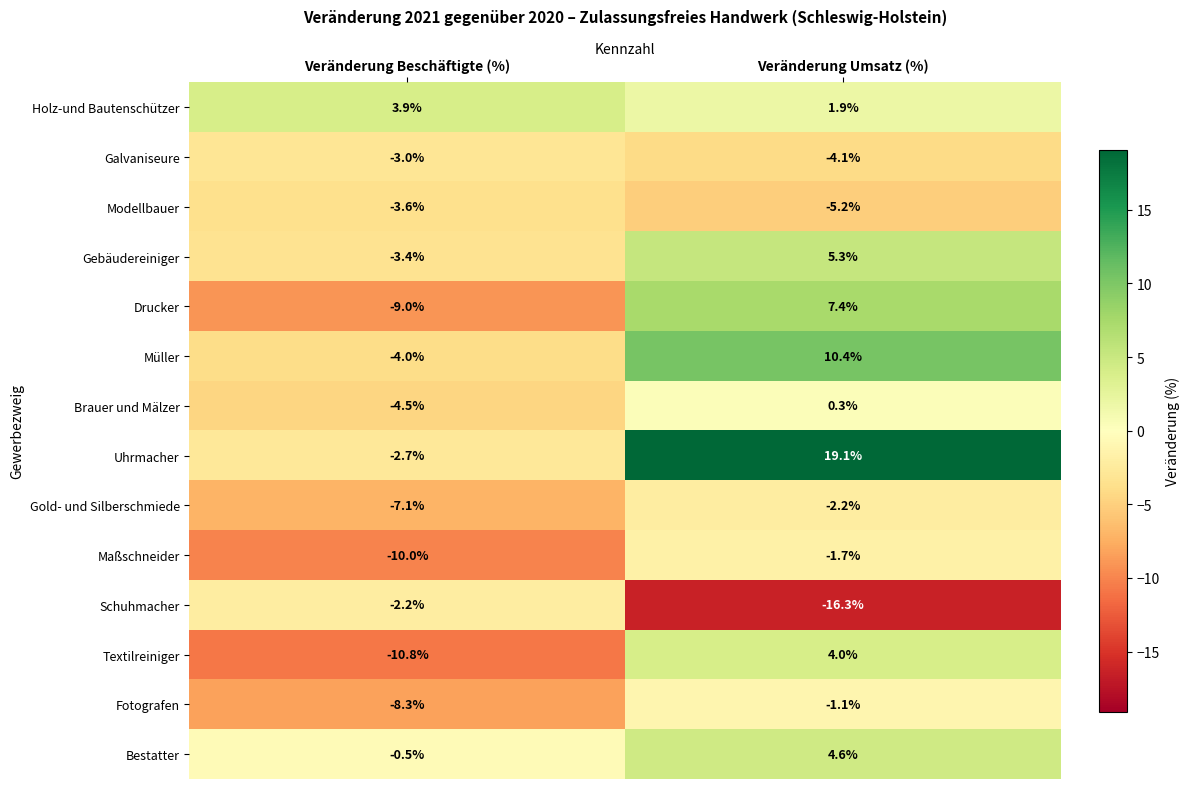

Reading left to right, extract all data points from this chart.

Holz-und Bautenschützer: 3.9	1.9
Galvaniseure: -3.0	-4.1
Modellbauer: -3.6	-5.2
Gebäudereiniger: -3.4	5.3
Drucker: -9.0	7.4
Müller: -4.0	10.4
Brauer und Mälzer: -4.5	0.3
Uhrmacher: -2.7	19.1
Gold- und Silberschmiede: -7.1	-2.2
Maßschneider: -10.0	-1.7
Schuhmacher: -2.2	-16.3
Textilreiniger: -10.8	4.0
Fotografen: -8.3	-1.1
Bestatter: -0.5	4.6